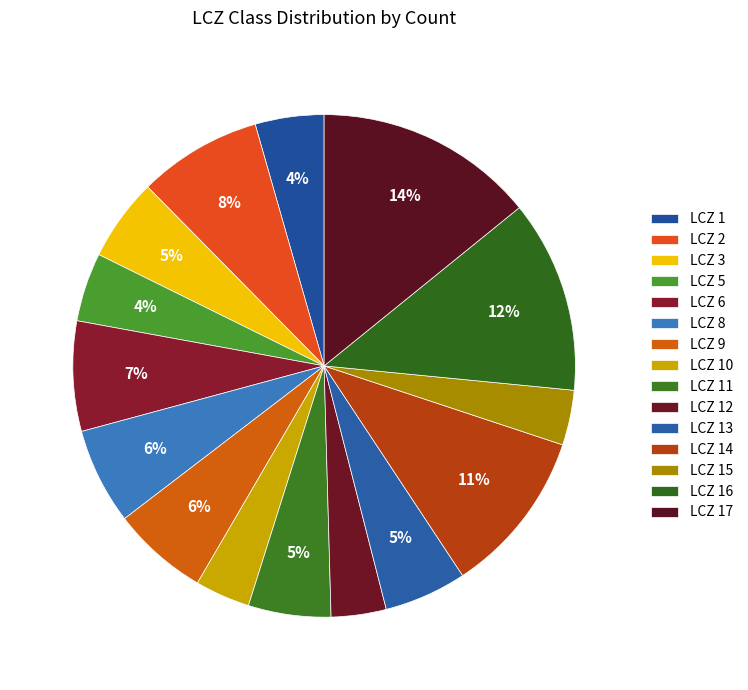

How many segments does this pie chart have?

15